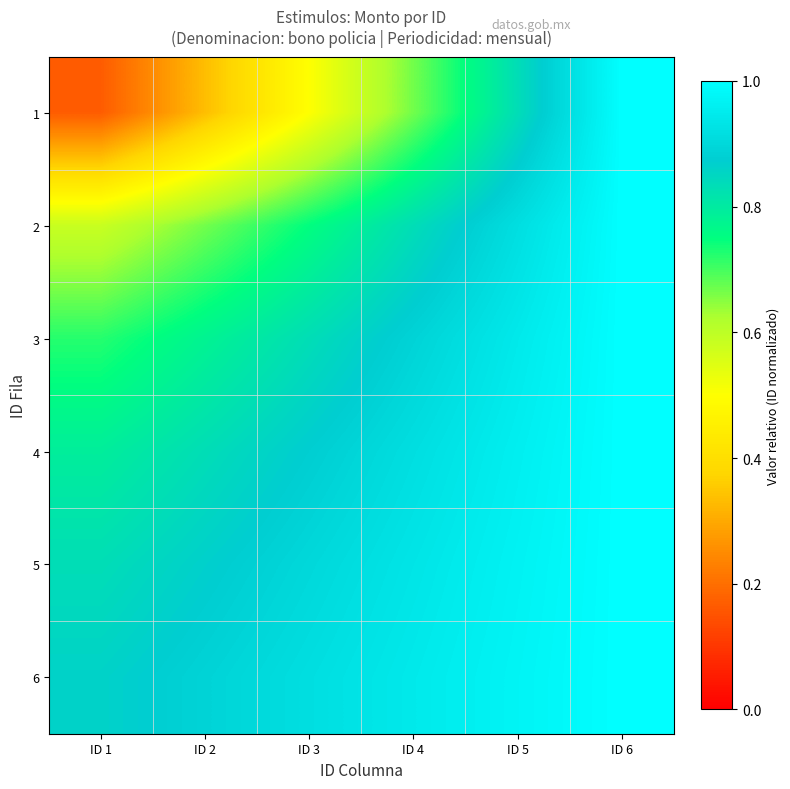

What is the minimum value shown in the chart?

0.2